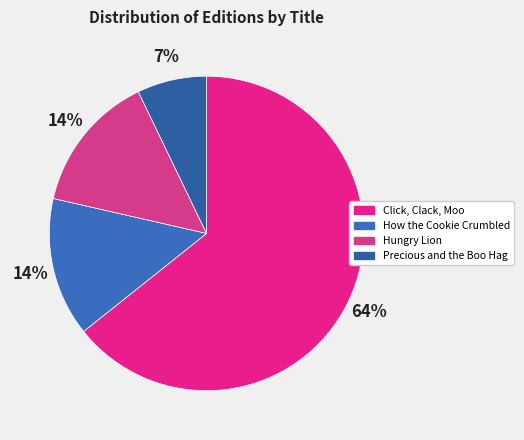

To the nearest percent, what is the difference between the largest and smallest slice percentages?

57%